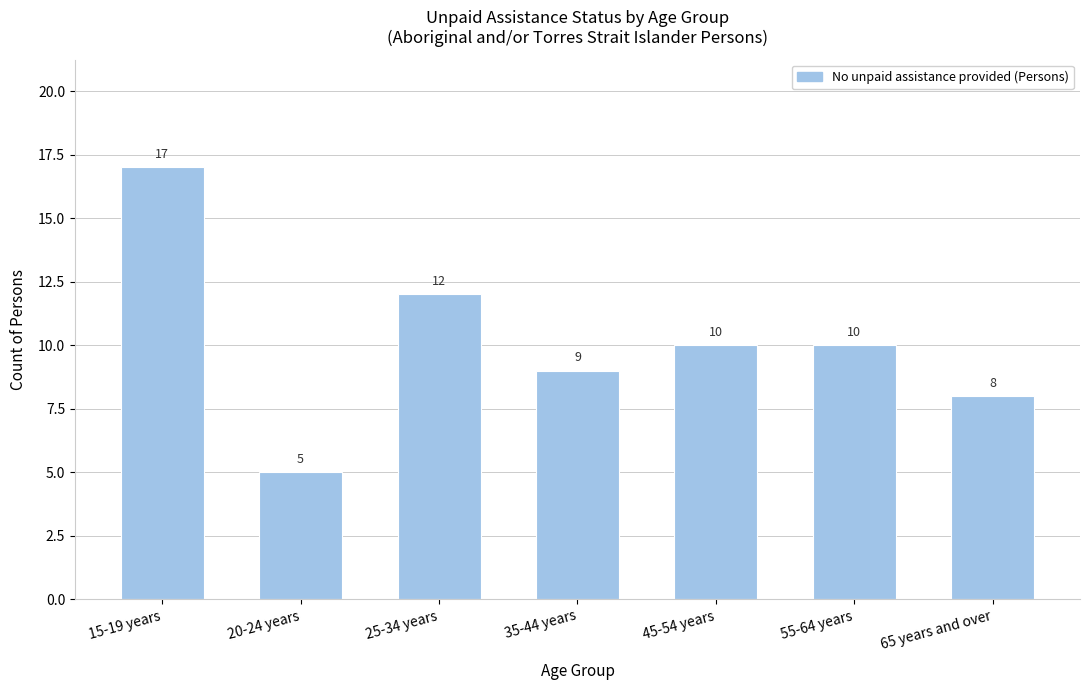

Reading left to right, what are all the values shown in this chart?

15-19 years=17	20-24 years=5	25-34 years=12	35-44 years=9	45-54 years=10	55-64 years=10	65 years and over=8